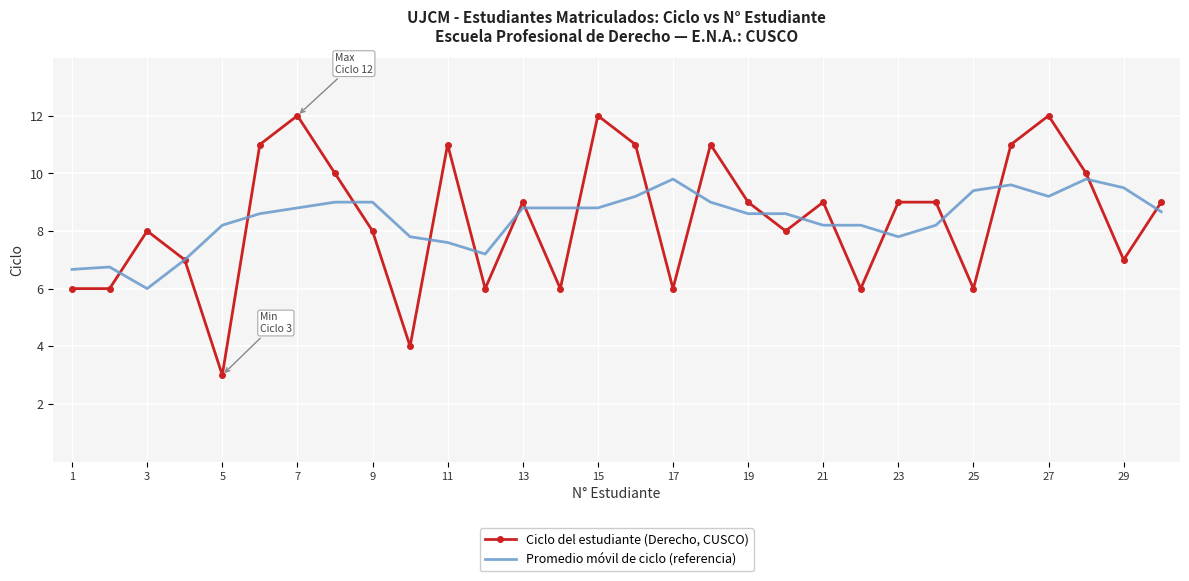

Rank the series by their average value, from lowest to highest.

Ciclo del estudiante (Derecho, CUSCO), Promedio móvil de ciclo (referencia)